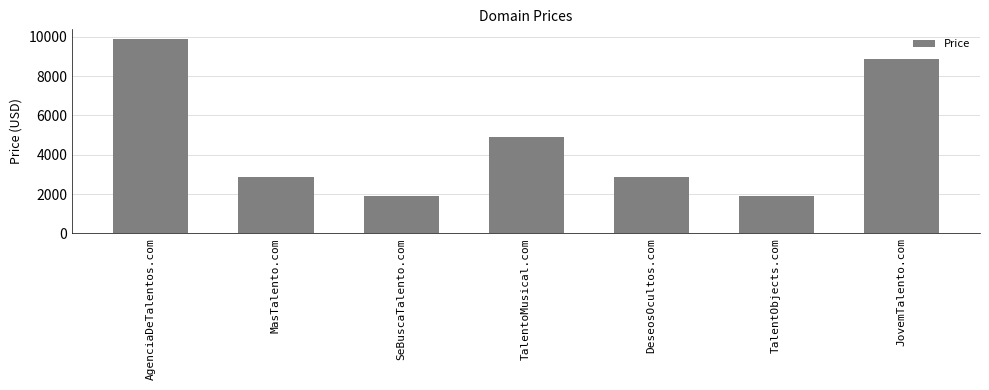

The chart shows a value of 3192 at SeBuscaTalento.com. True or false?

False